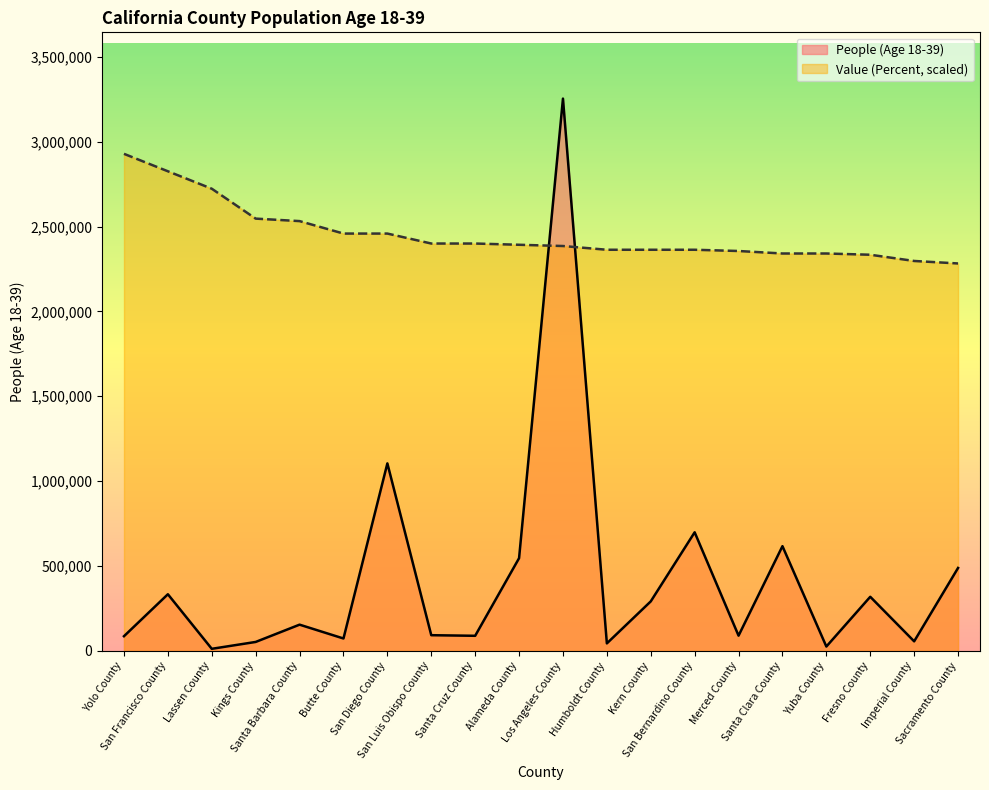

List the series in order of their peak value, highest first.

People (Age 18-39), Value (Percent, scaled)